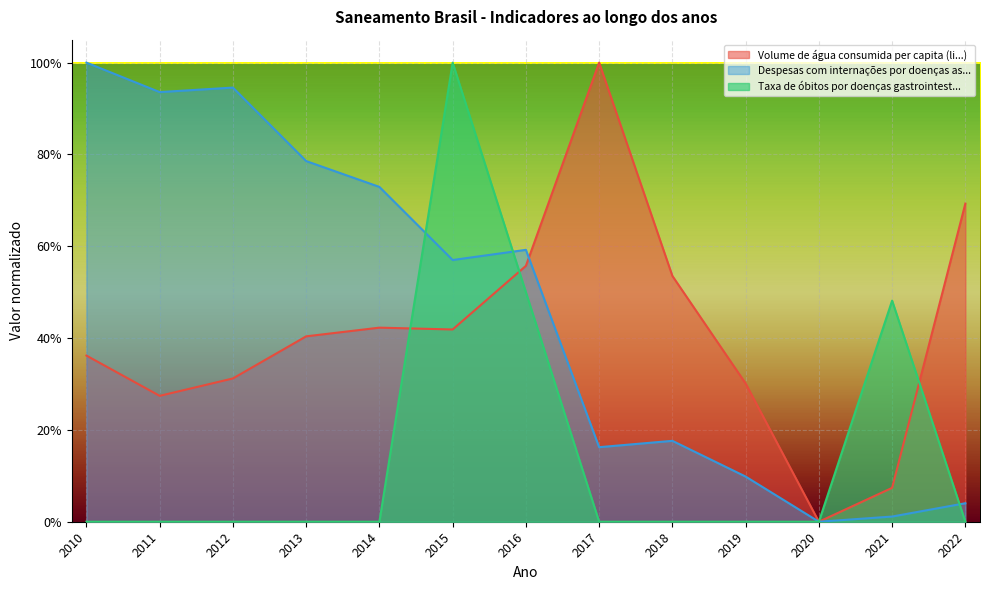

What are all the series names shown in the legend?

Volume de água consumida per capita (li...), Despesas com internações por doenças as..., Taxa de óbitos por doenças gastrointest...